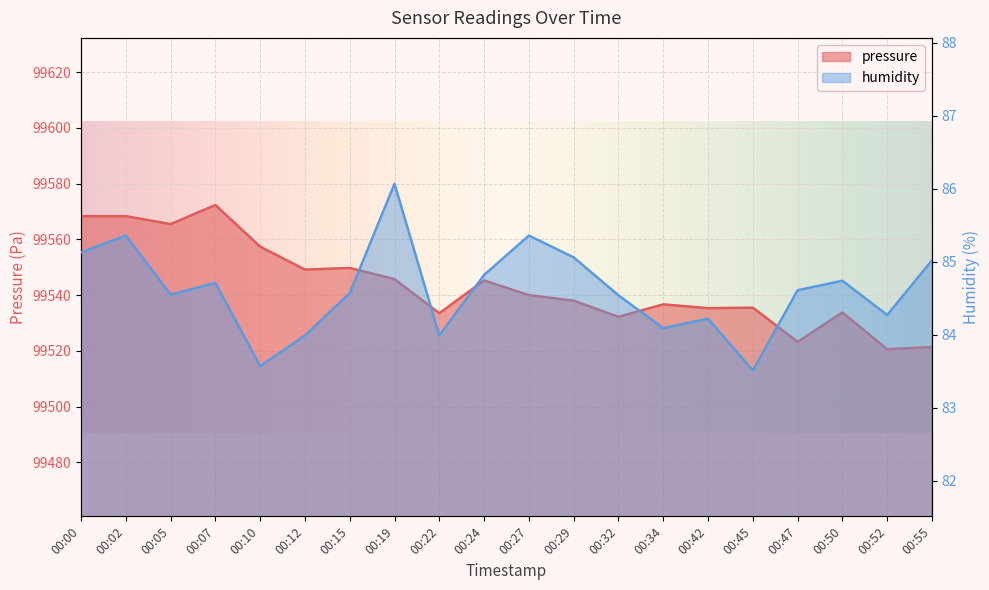

The value of pressure at 00:00 is 178325.0. True or false?

False